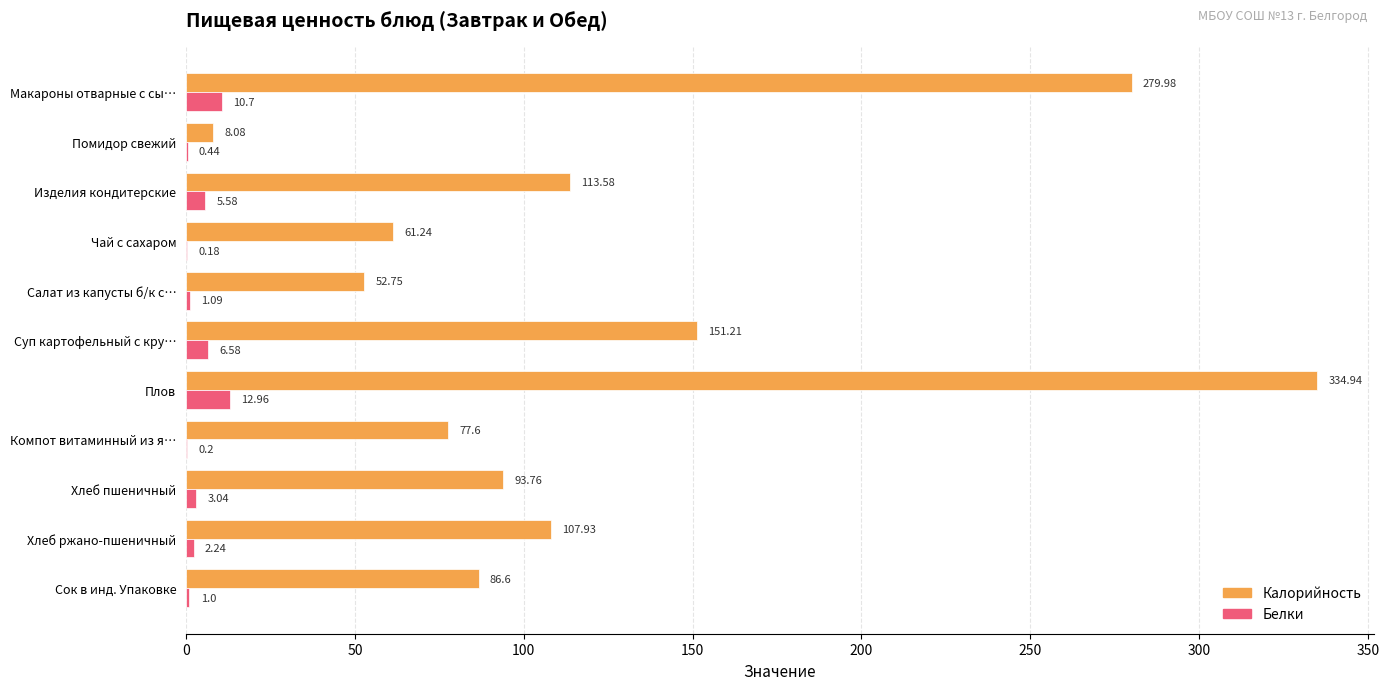

What is the highest value of the Калорийность series?

334.9